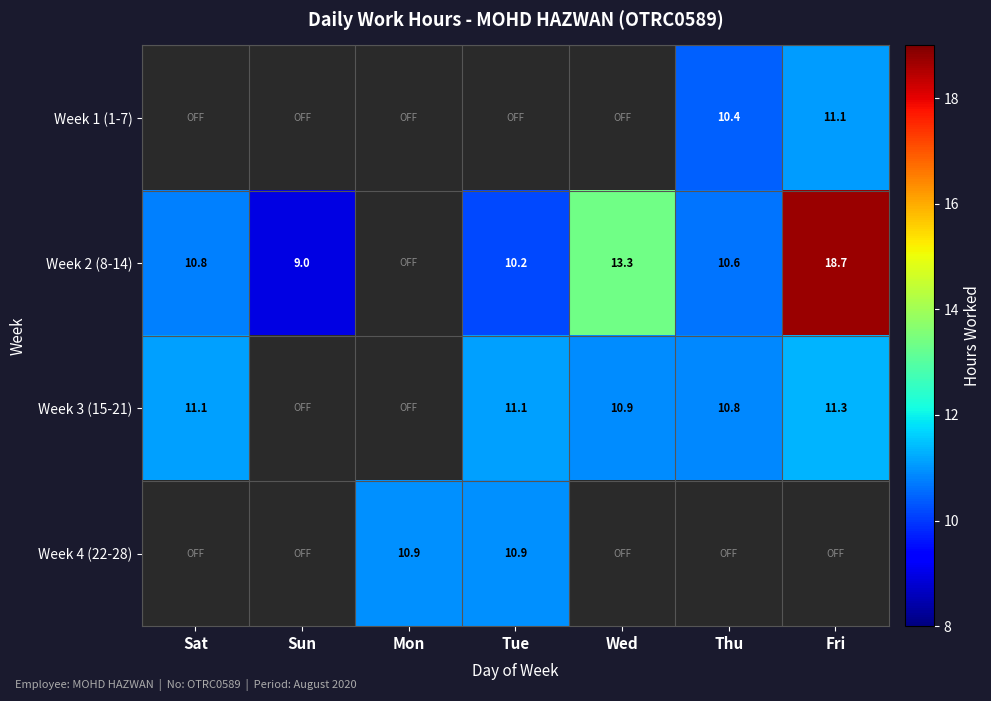

What is the difference between the highest and lowest values at Sat?

11.1